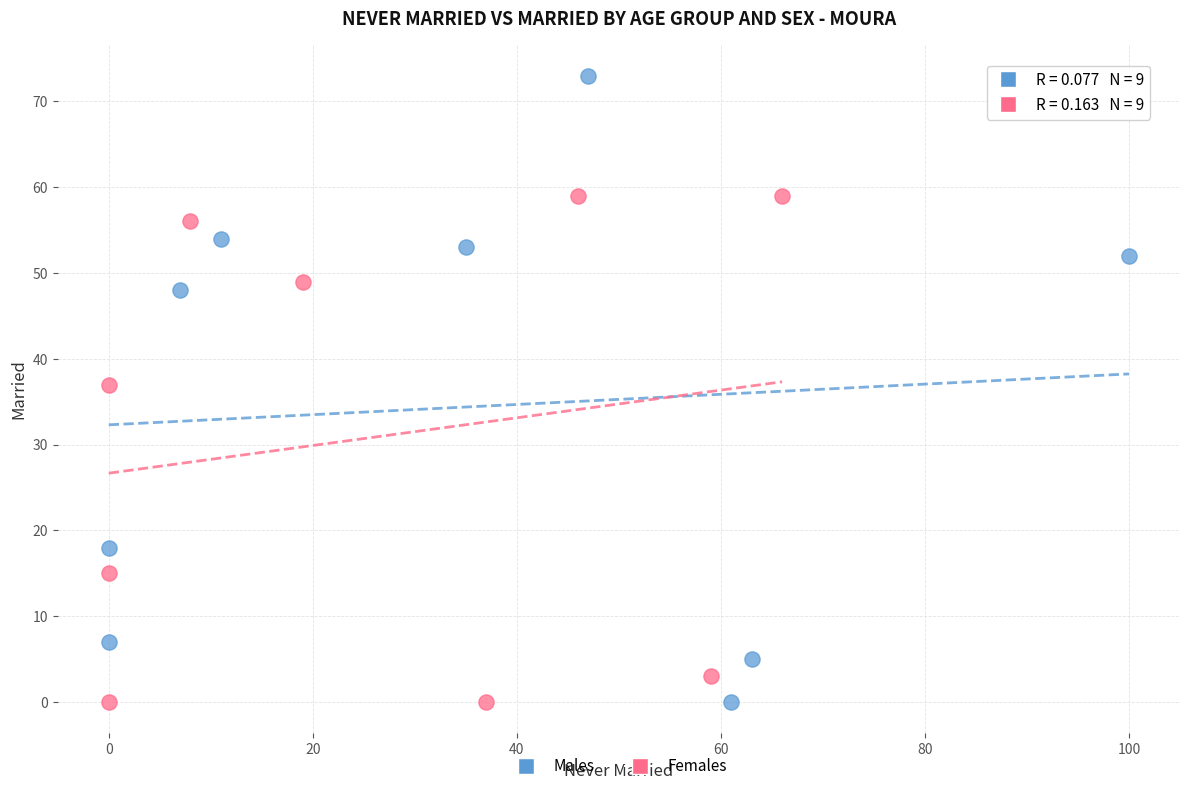

What are all the series names shown in the legend?

Males, Females